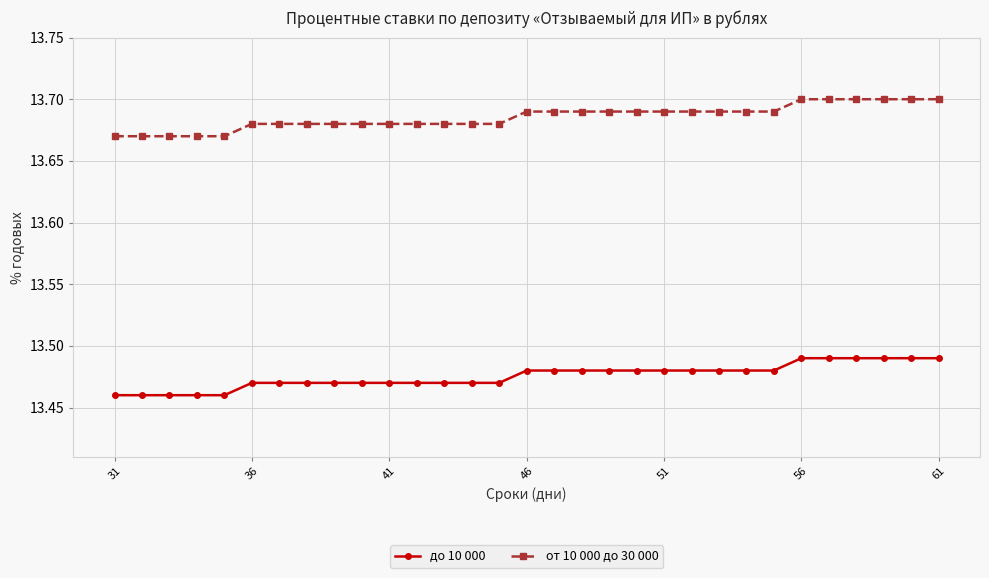

True or false: от 10 000 до 30 000 and до 10 000 intersect in this chart.

False